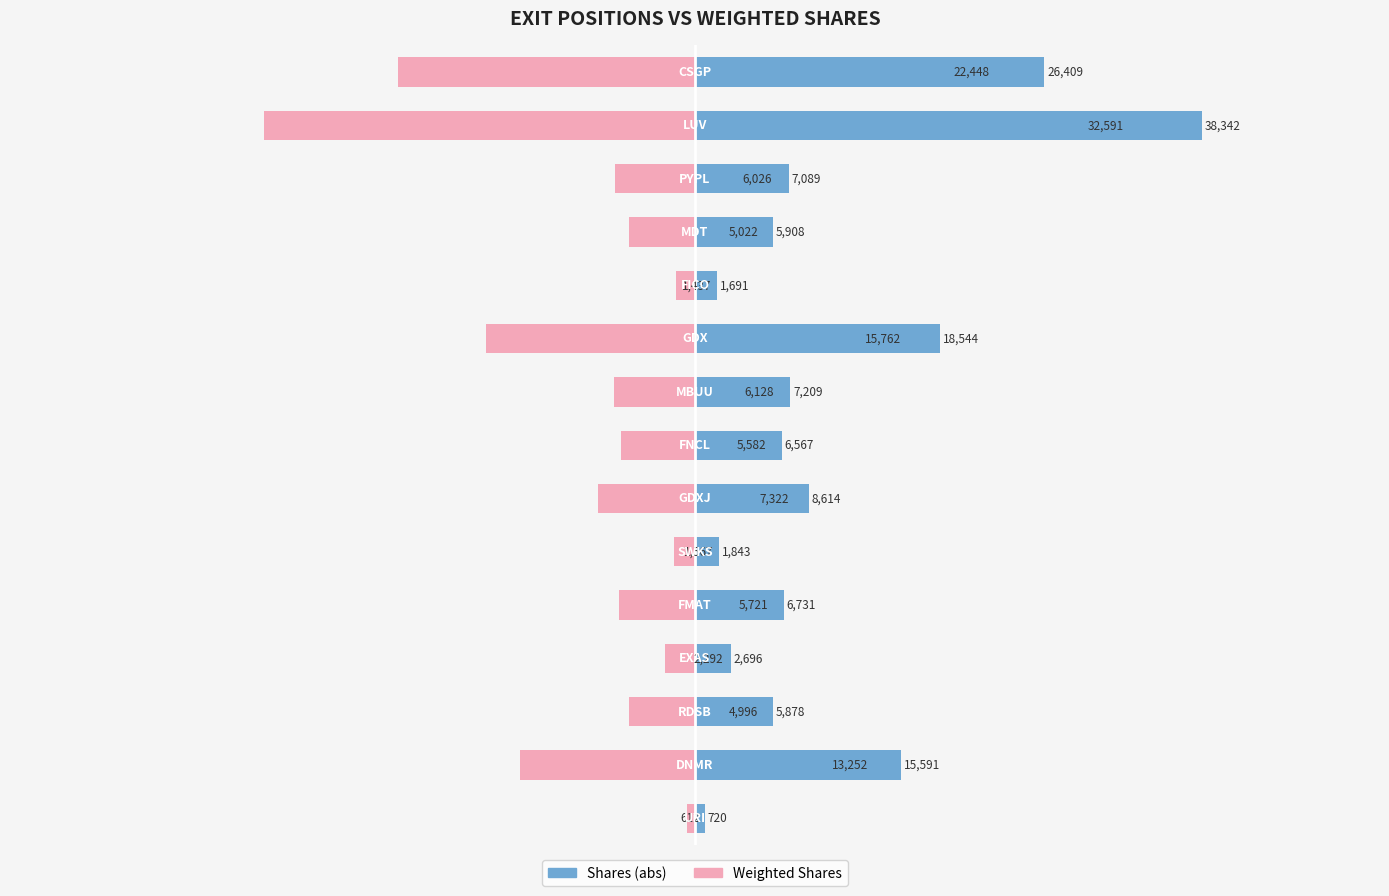

List the series in order of their overall mean, lowest first.

Weighted Shares, Shares (abs)